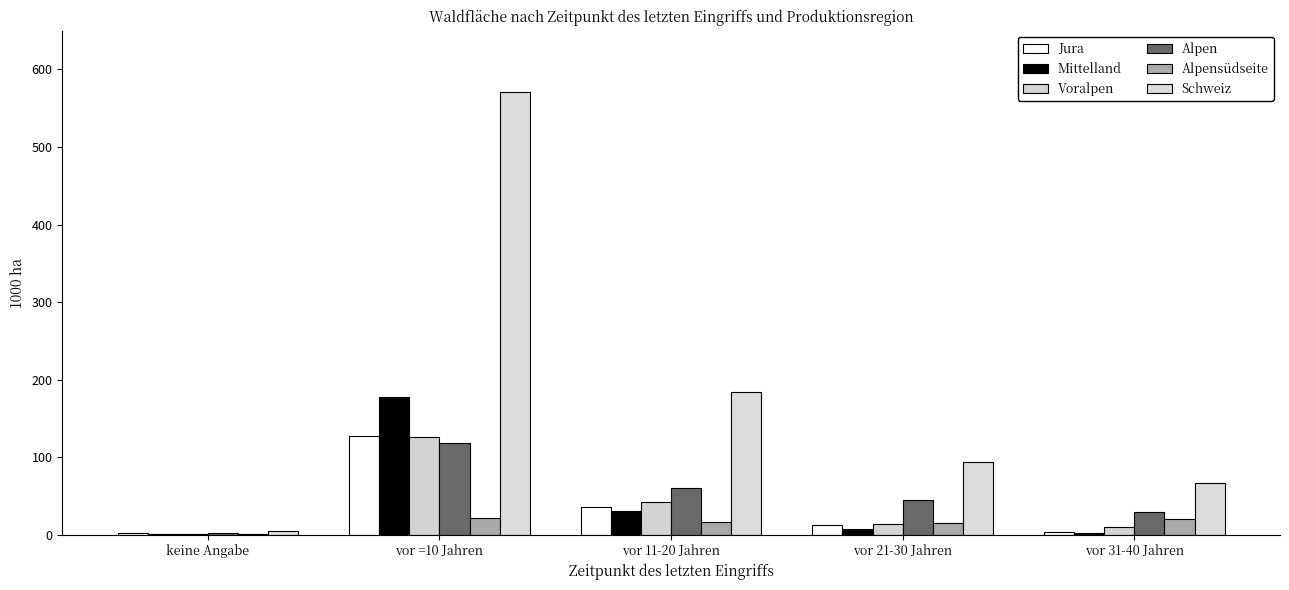

Is it true that Jura equals 56.6 at vor =10 Jahren?

False